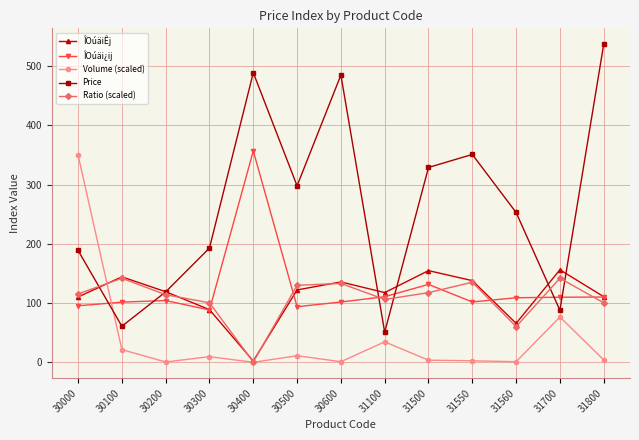

Where do Ratio (scaled) and Volume (scaled) first cross each other?

30000 and 30100